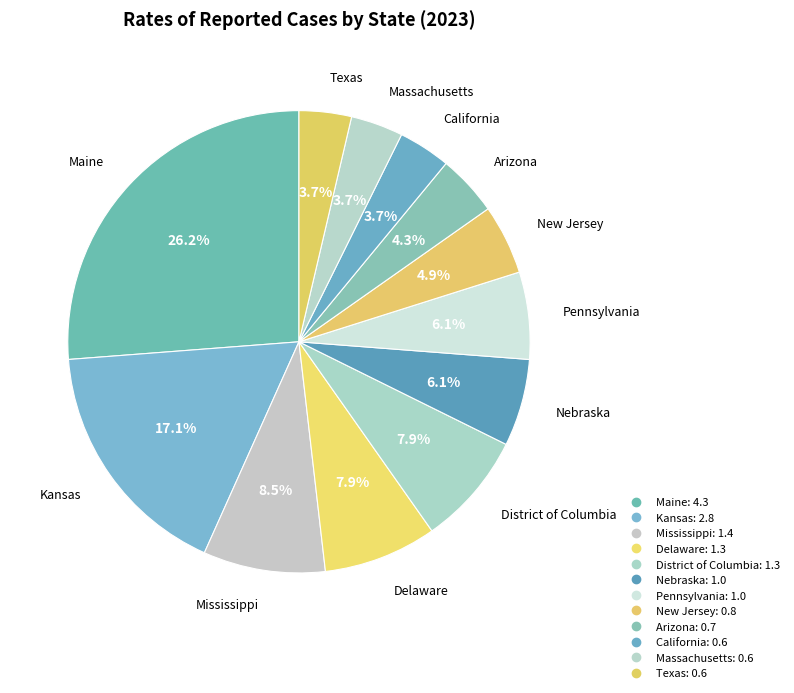

Count the number of slices in the pie.

12